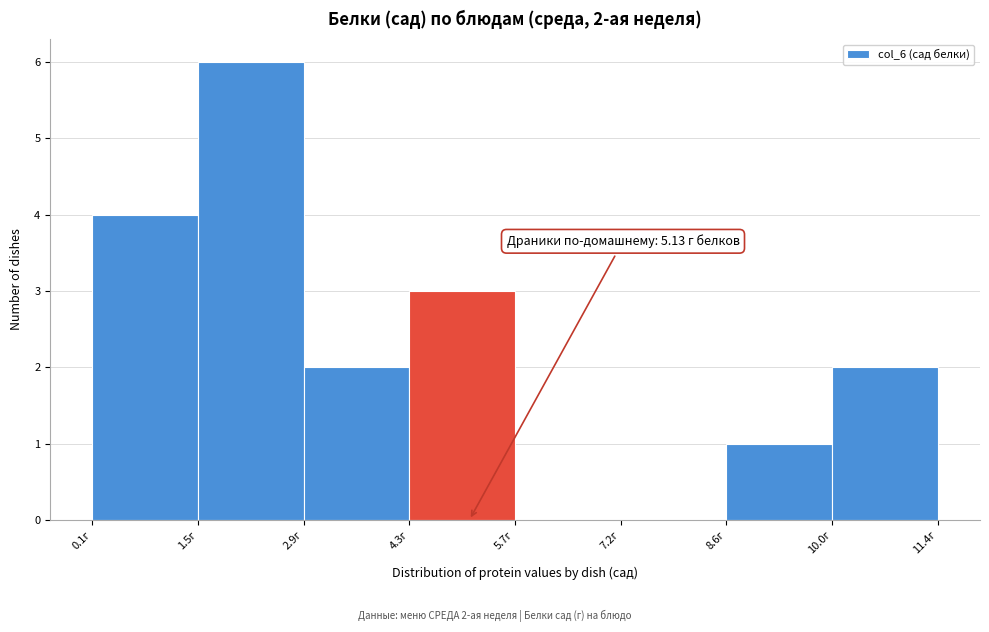

Which range on the x-axis has the tallest bar?

1.4 to 2.8